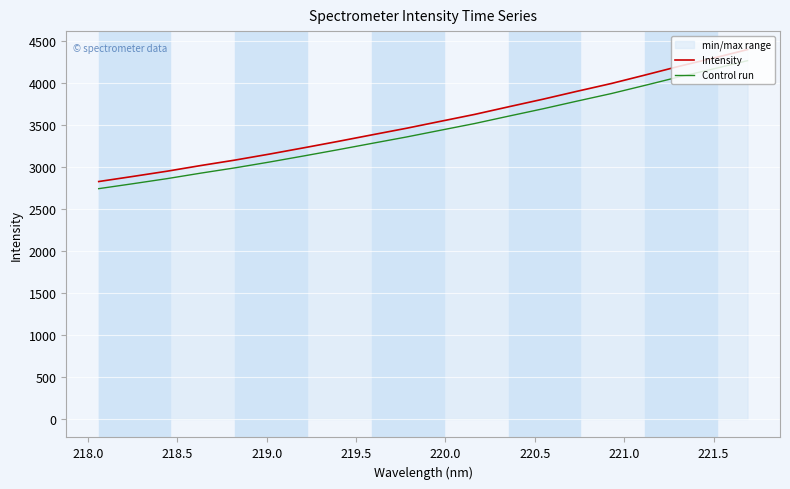

What is the difference between the maximum and minimum values in the Control run series?

1525.6